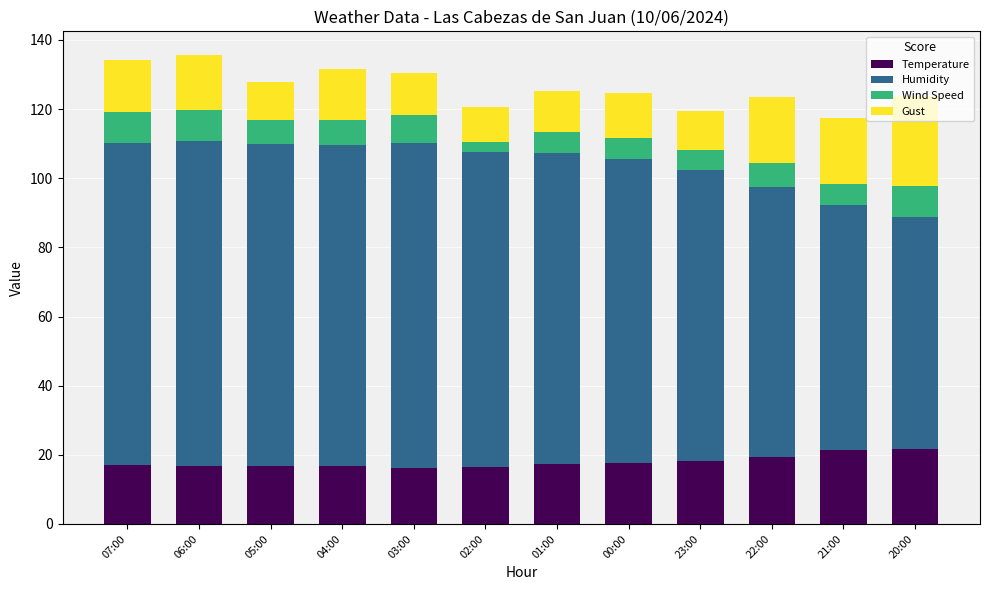

Is it true that Temperature equals 33.4 at 21:00?

False